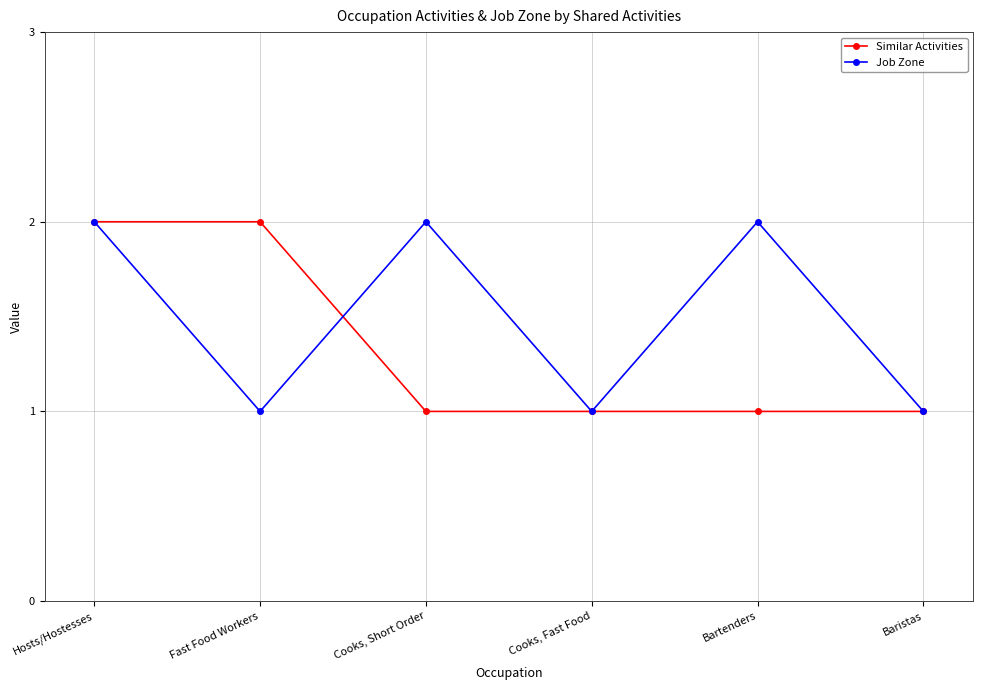

True or false: Job Zone and Similar Activities cross at least once.

True